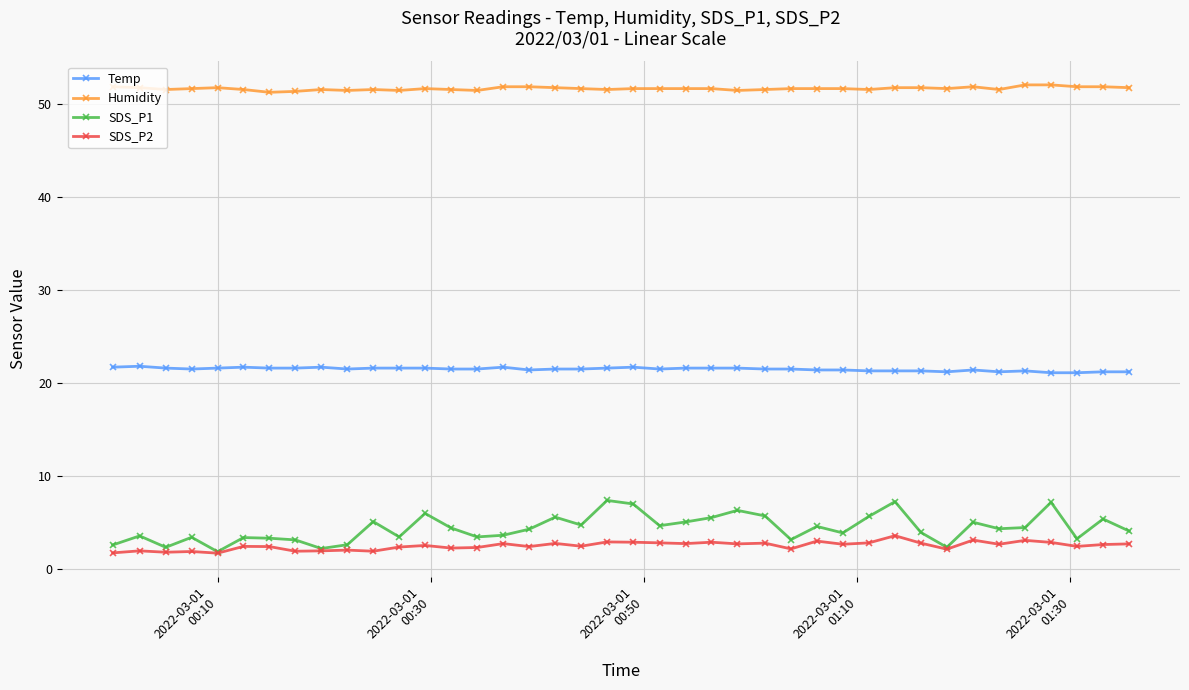

Which series has the largest range (max minus min)?

SDS_P1